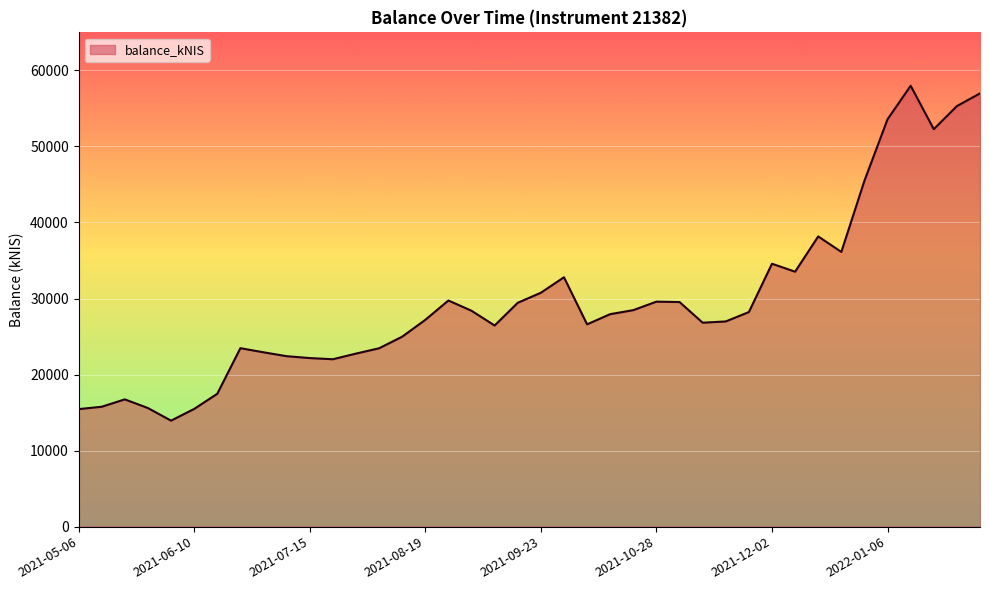

What is the maximum value shown in the chart?

57974.6